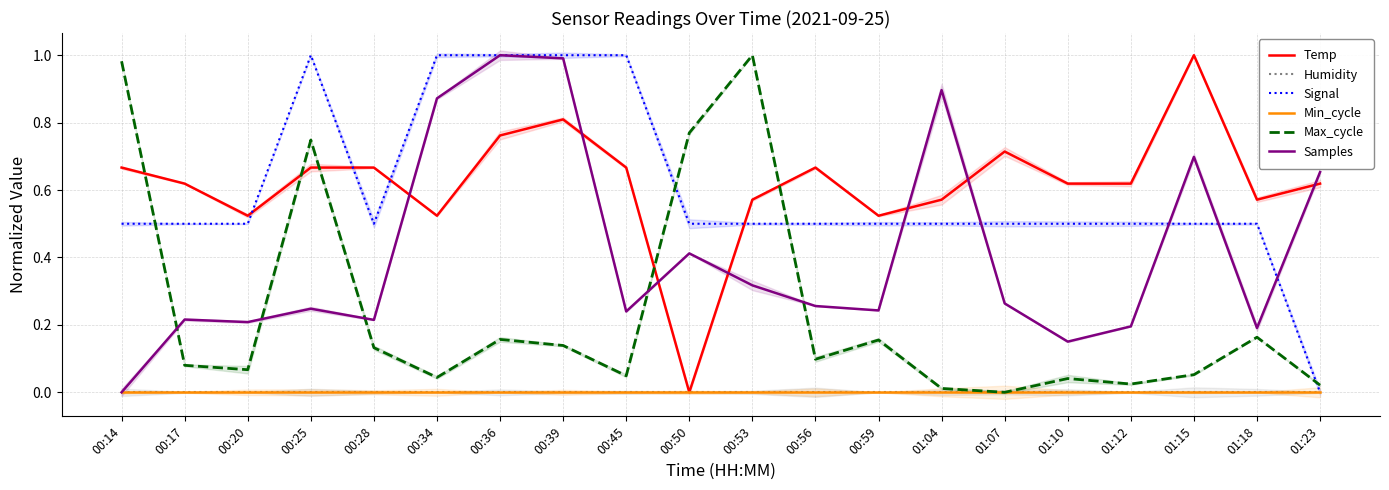

At which category does Temp reach its first local peak?

00:39